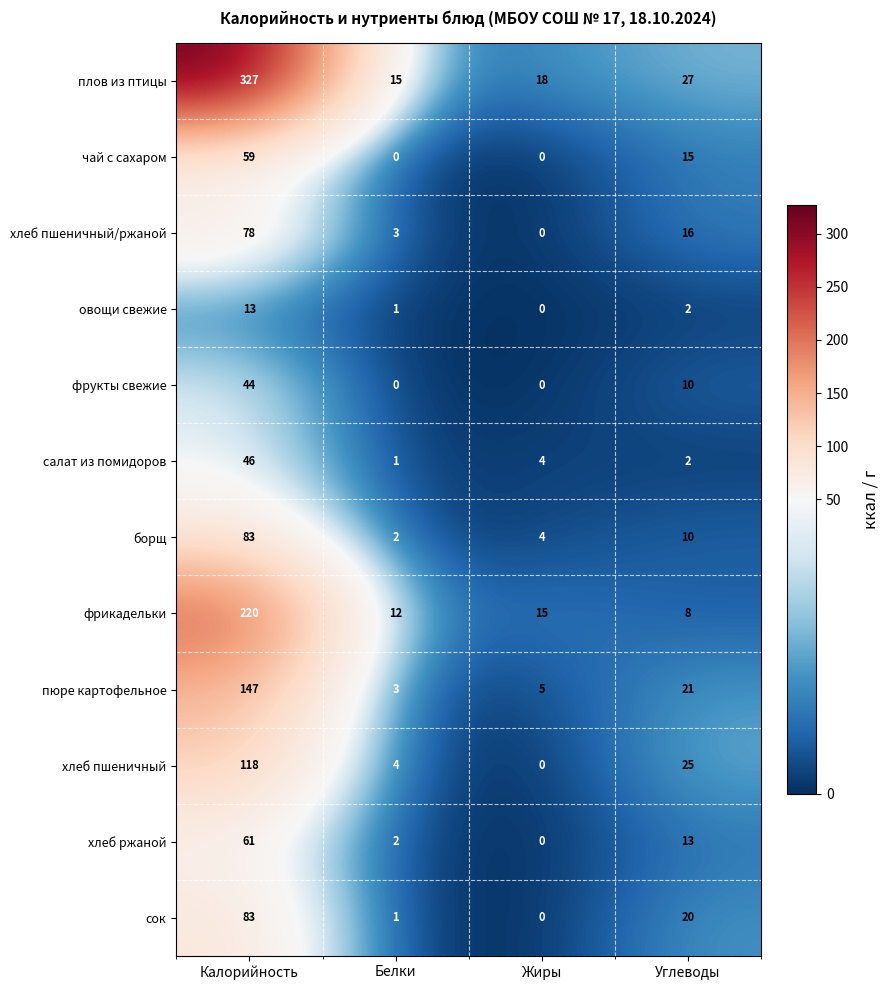

At how many categories does at least one series exceed 50?

1